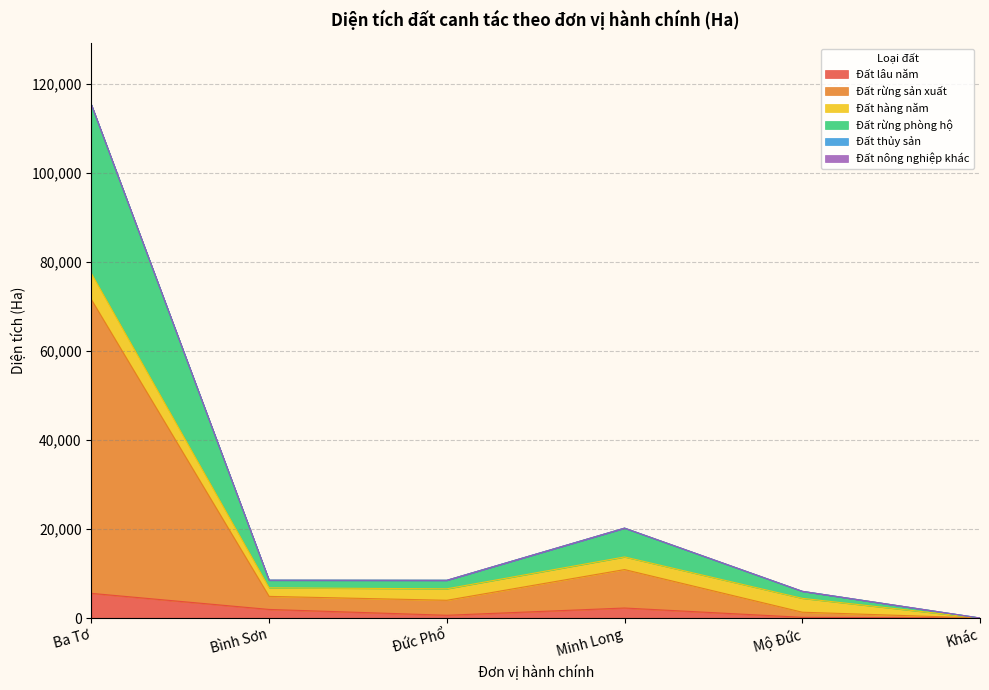

At which category is the sum across all series the highest?

Ba Tơ